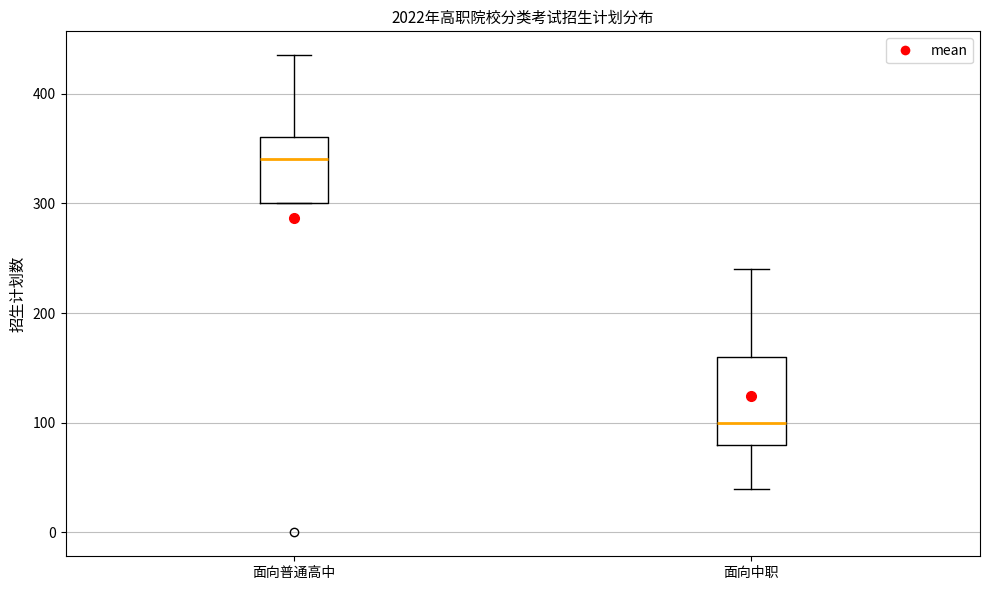

Reading left to right, read every box against the y-axis: the position of its median line, the range the box covers, and the ends of its whiskers. The values are not printed on the chart, so give them approximately, as read against the axis.

面向普通高中: median 340, box 300 to 360, whiskers 300 to 440
面向中职: median 100, box 80 to 160, whiskers 40 to 240